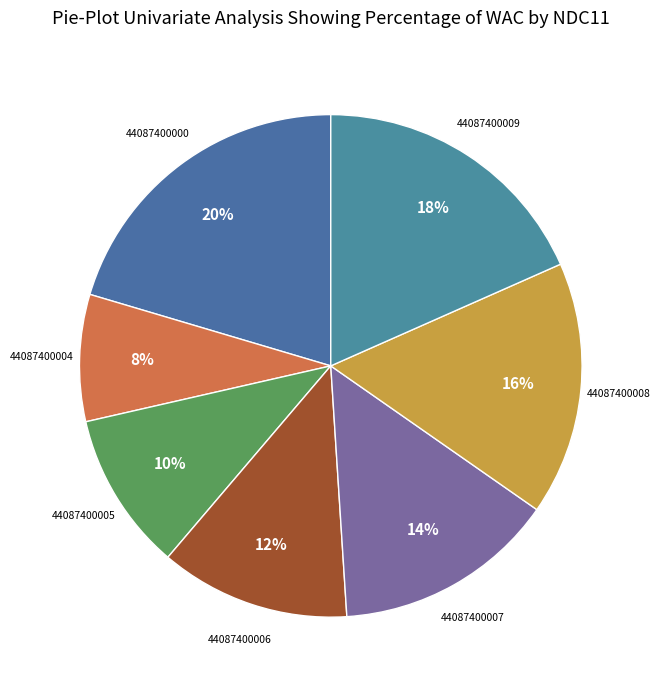

How many slices are in this pie chart?

7